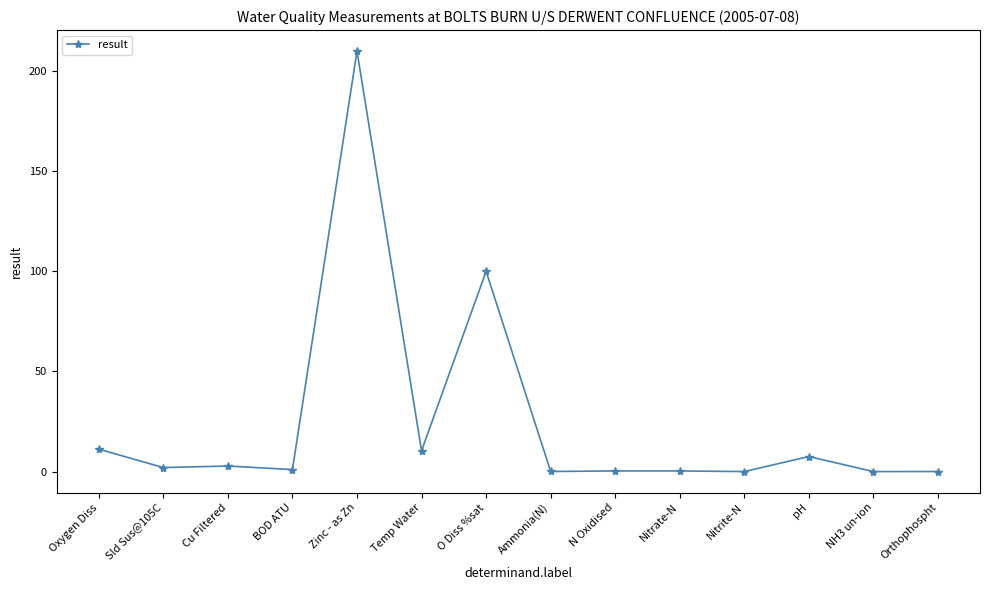

True or false: the data has more than 0 interior local peaks.

True